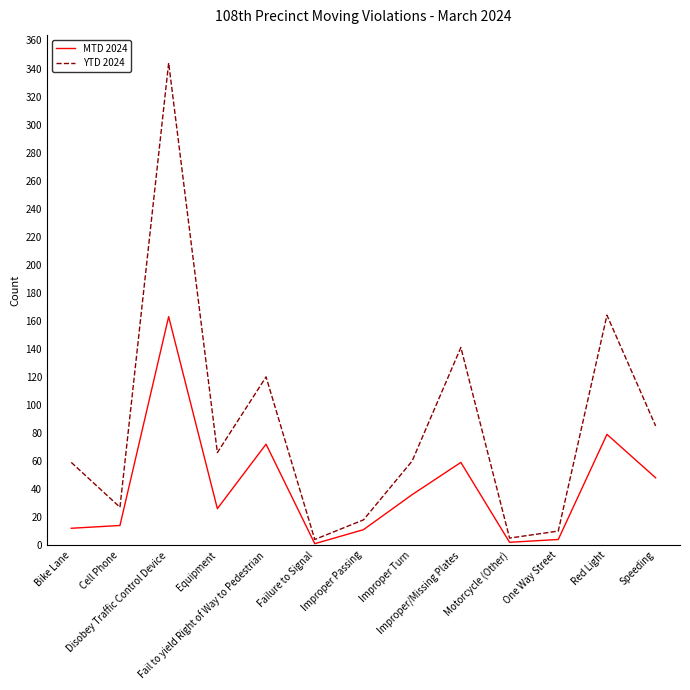

What position from the right is Bike Lane?

13